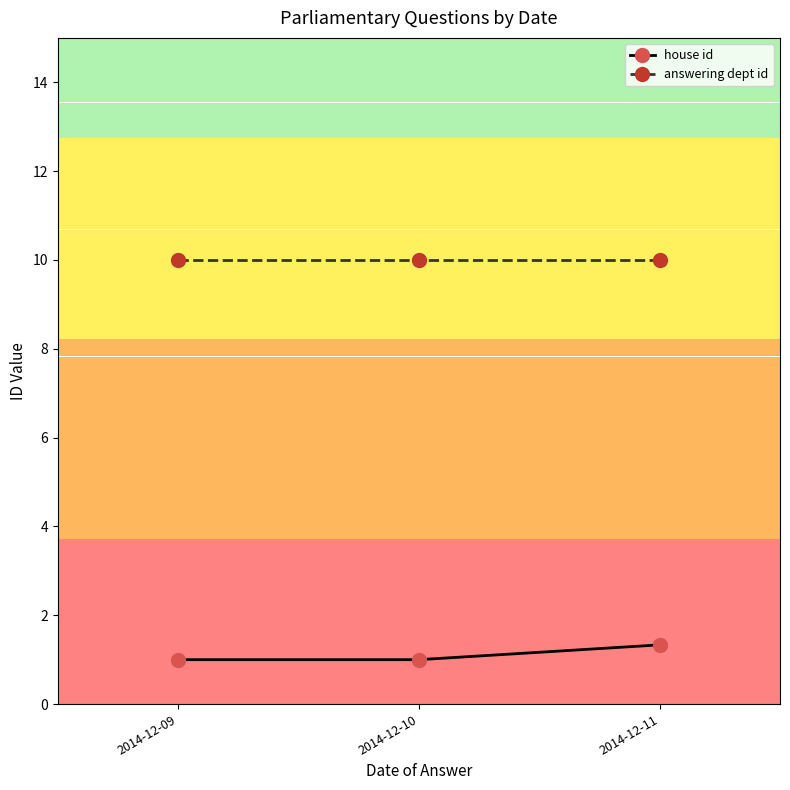

At which category is the sum across all series the highest?

2014-12-11